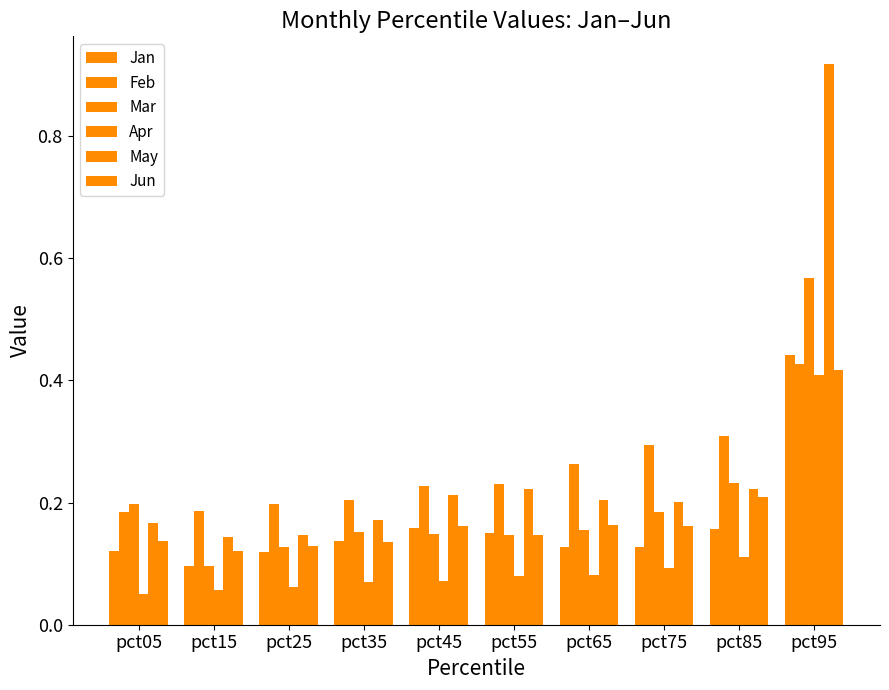

How many categories are shown in the chart?

10